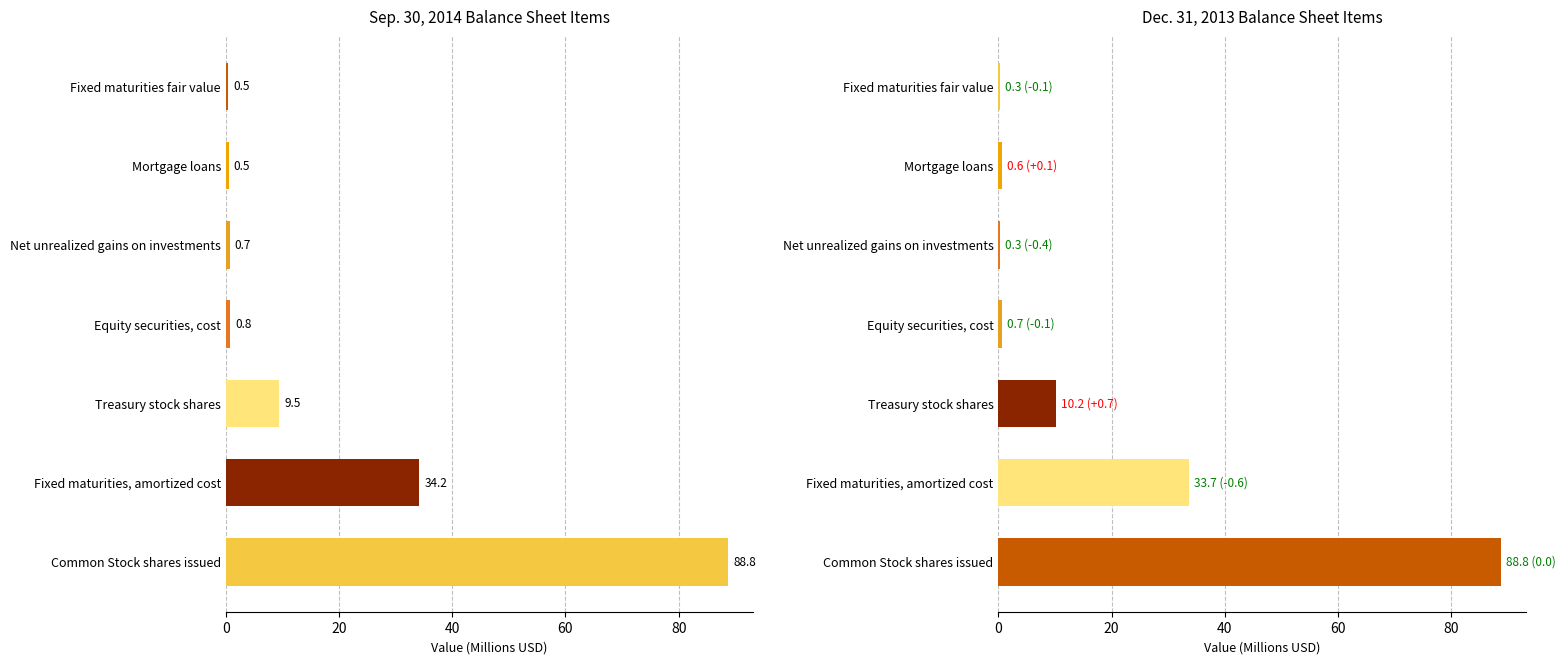

Is the value of Sep. 30, 2014 at Fixed maturities fair value greater than the value of Dec. 31, 2013 at Fixed maturities, amortized cost?

No